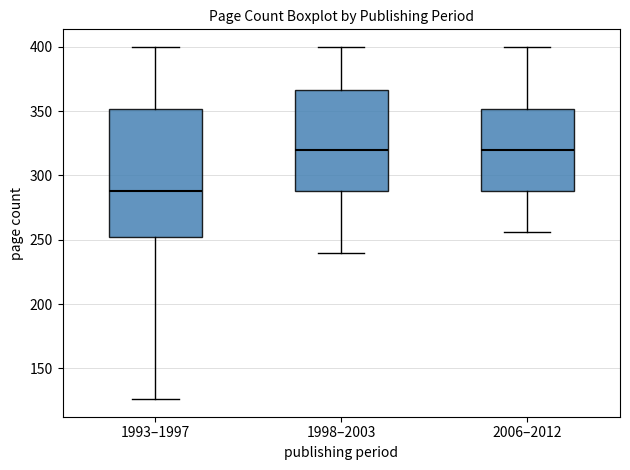

Reading left to right, read every box against the y-axis: the position of its median line, the range the box covers, and the ends of its whiskers. The values are not printed on the chart, so give them approximately, as read against the axis.

1993–1997: median 290, box 250 to 350, whiskers 125 to 400
1998–2003: median 320, box 290 to 365, whiskers 240 to 400
2006–2012: median 320, box 290 to 350, whiskers 255 to 400